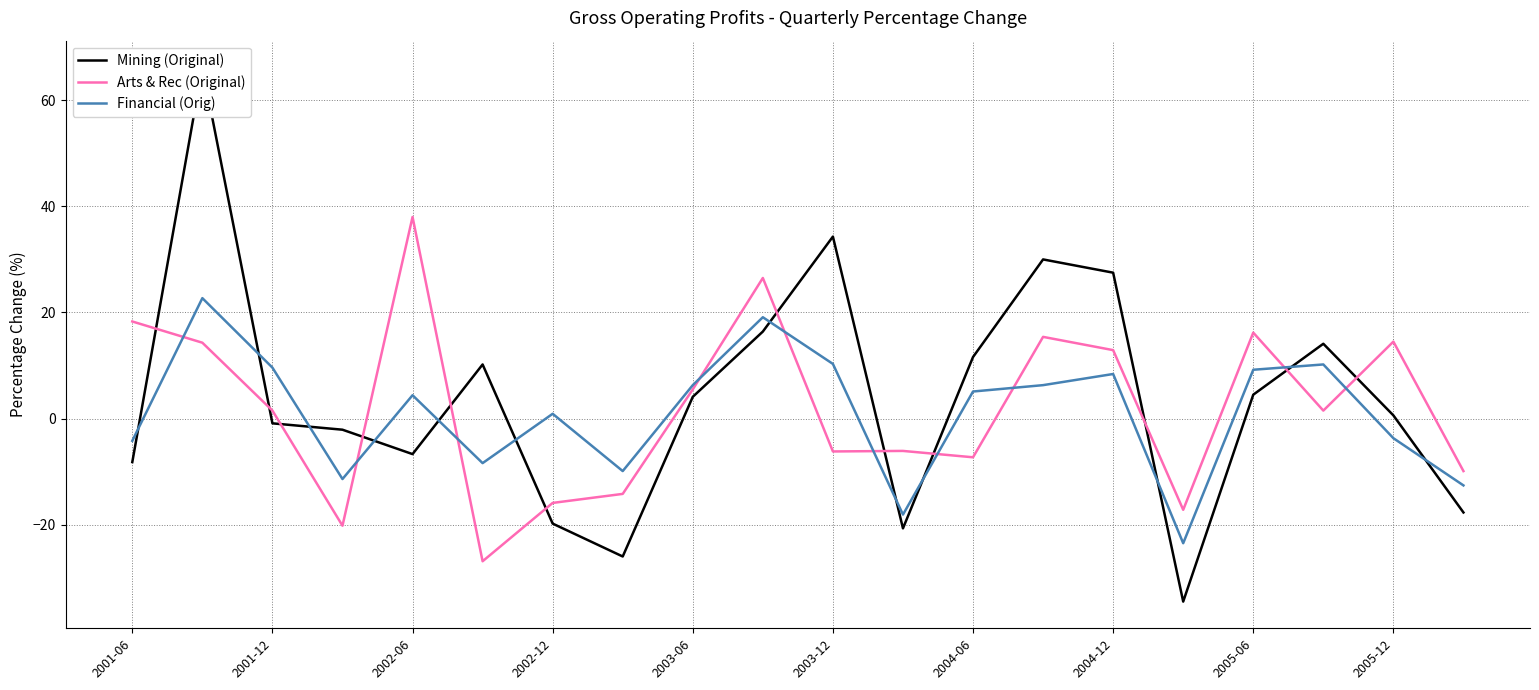

True or false: Mining (Original) and Financial (Orig) intersect in this chart.

True